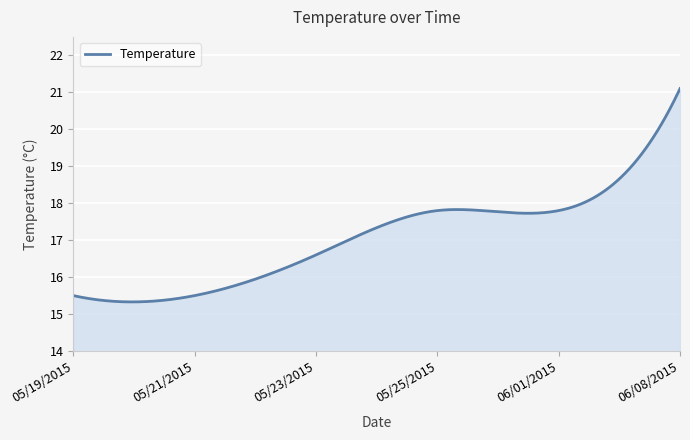

What is the greatest value displayed?

21.1